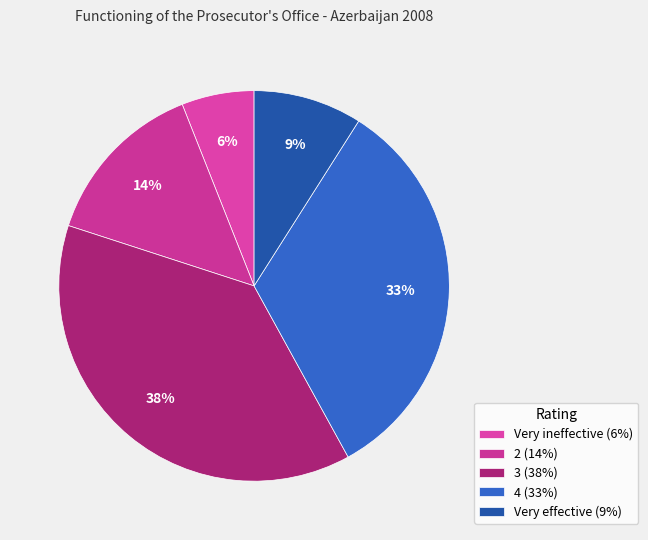

True or false: Very ineffective accounts for 6% of the total.

True